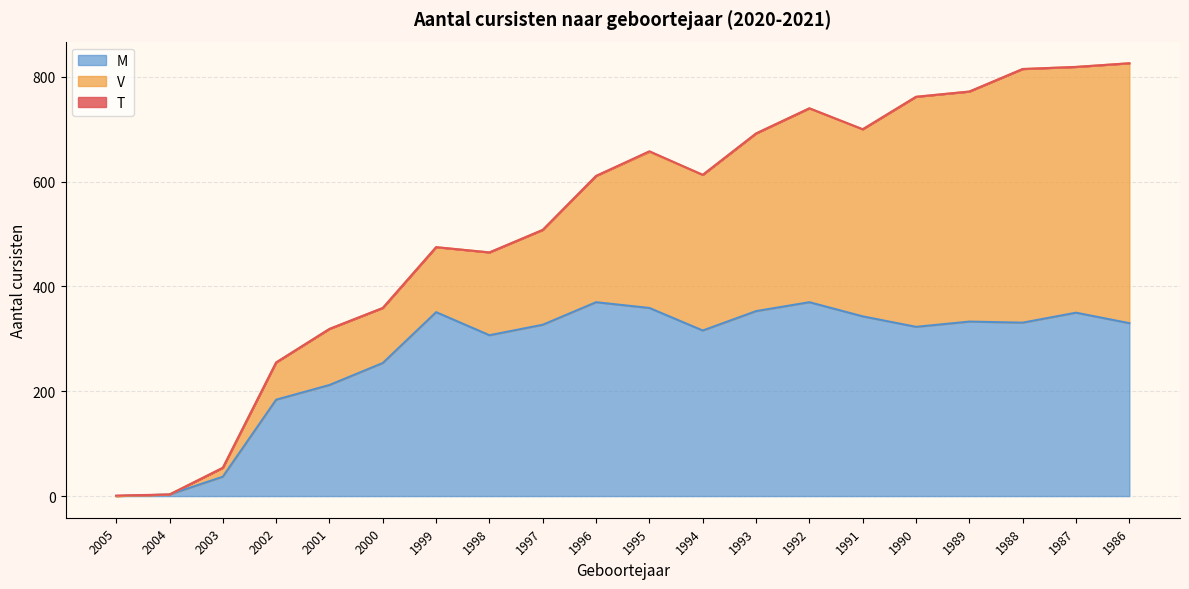

What is the value of the M point at the 8th from the left?

307